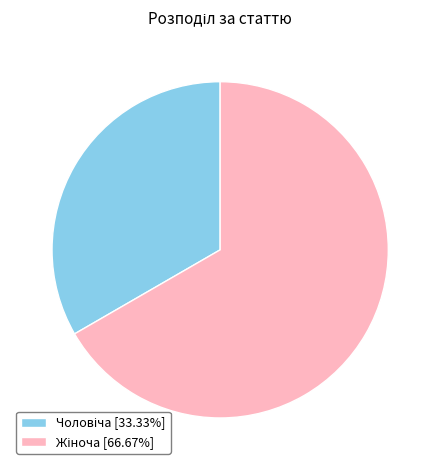

Is there a majority slice in this chart?

Yes